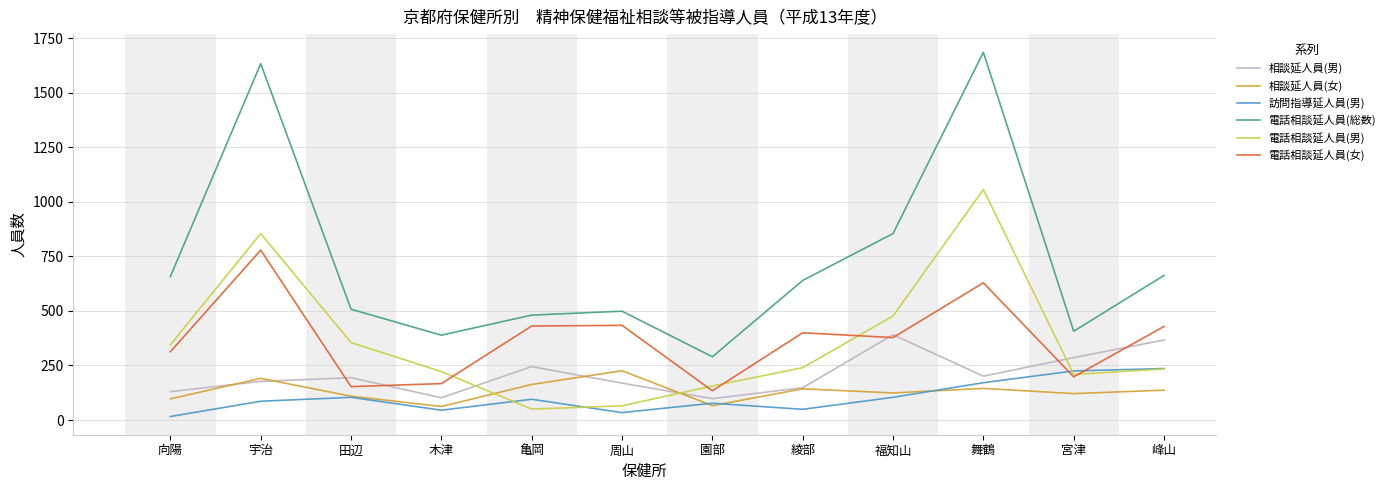

What is the total value across all series at 福知山?

2329